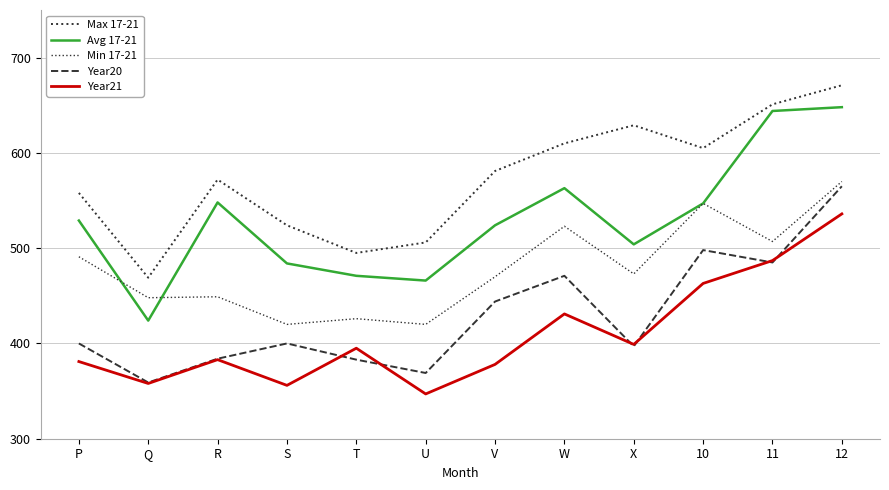

Reading right to left, list all the values displayed in this chart.

Max 17-21: 671	651	605	629	610	581	506	495	524	572	469	558
Avg 17-21: 648	644	547	504	563	524	466	471	484	548	424	529
Min 17-21: 570	507	547	473	523	470	420	426	420	449	448	491
Year20: 565	485	498	397	471	444	369	383	400	384	359	400
Year21: 536	487	463	399	431	378	347	395	356	383	358	381